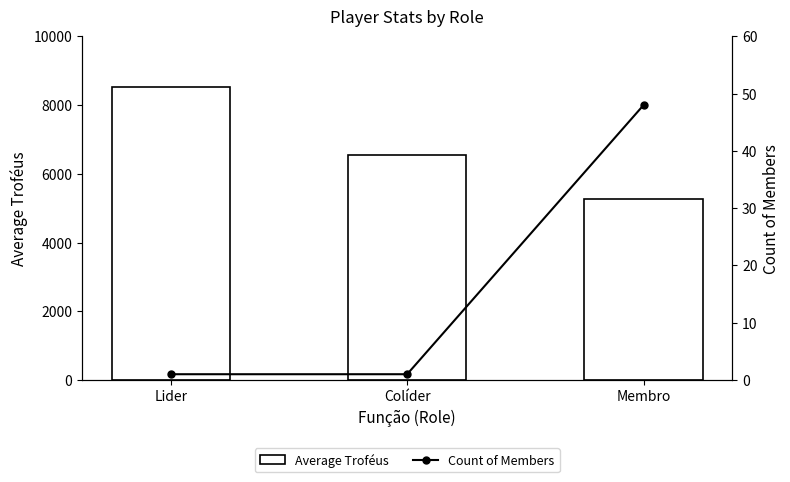

At which label does Average Troféus reach its minimum?

Membro